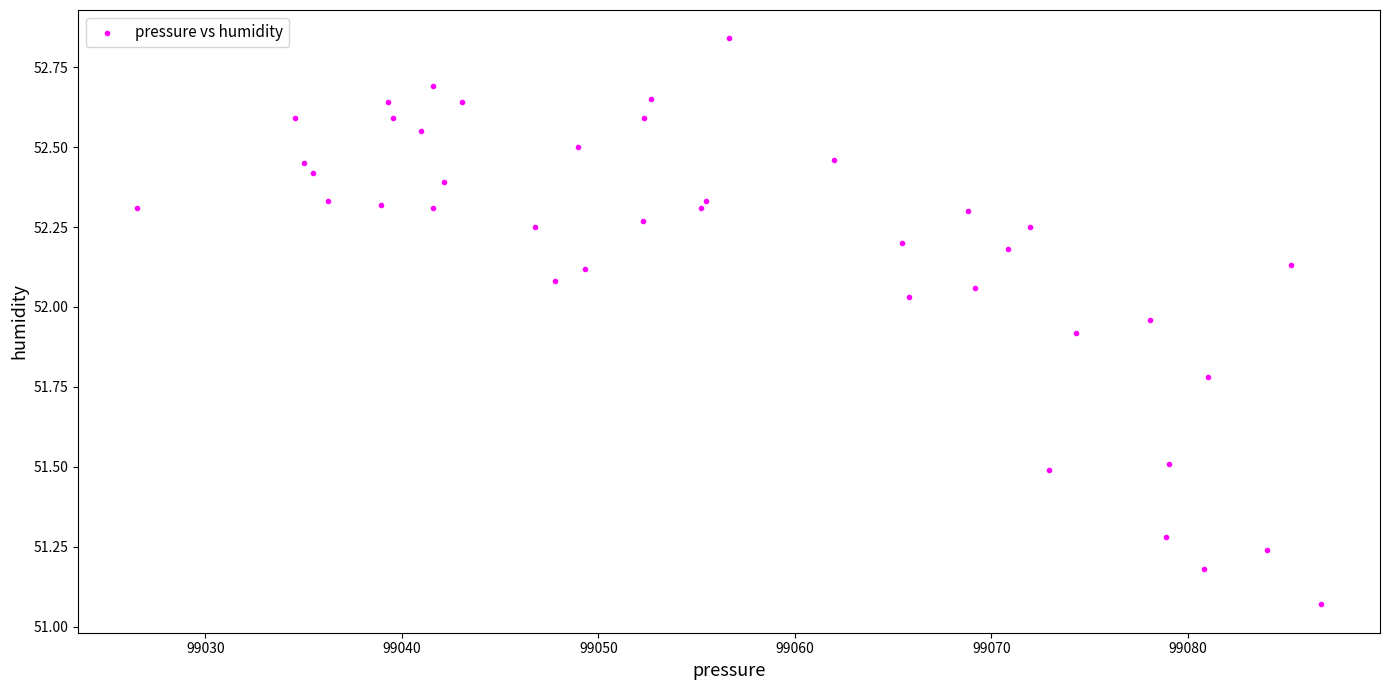

What is the range of X values (max minus min)?

60.2